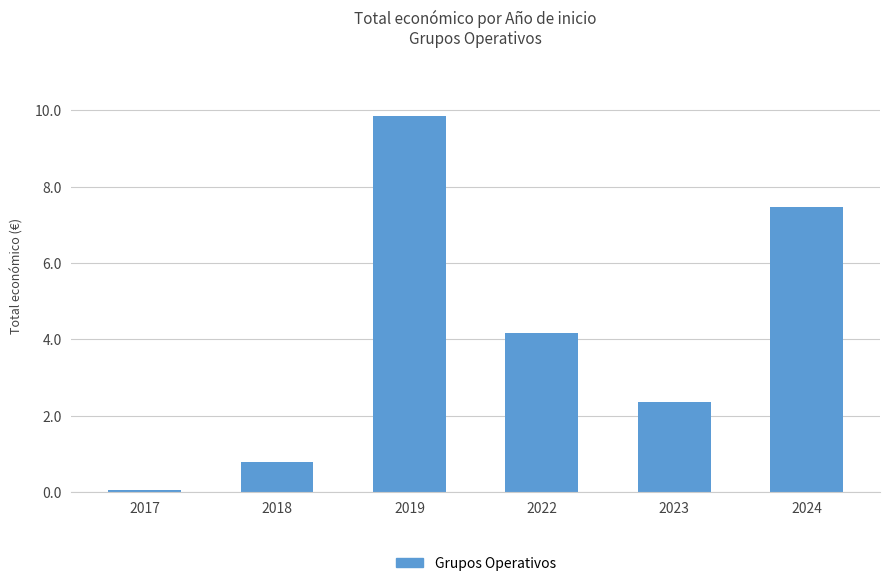

Which has a higher value, 2023 or 2022?

2022